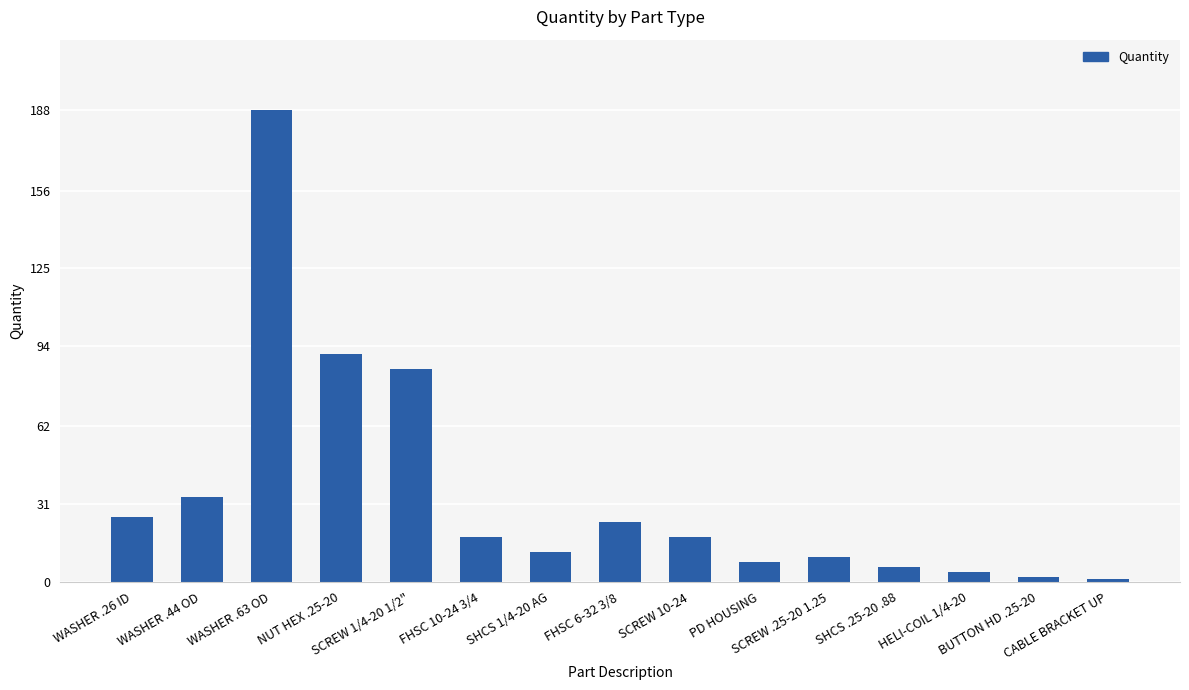

What is the label of the 10th bar from the right?

FHSC 10-24 3/4